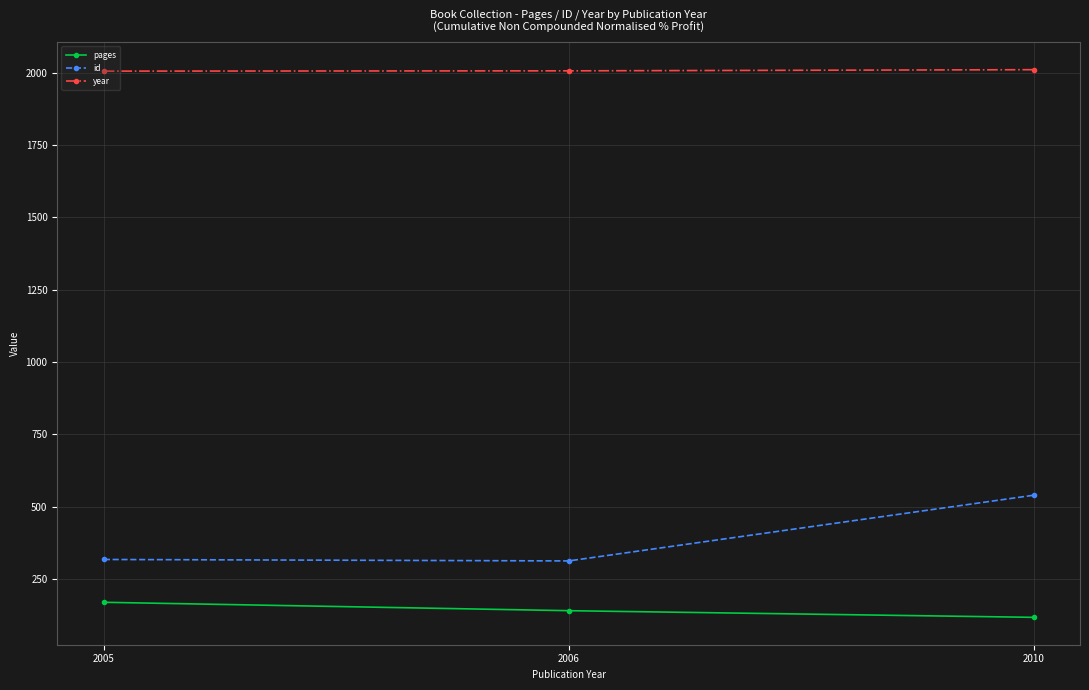

At which label does id reach its peak?

2010